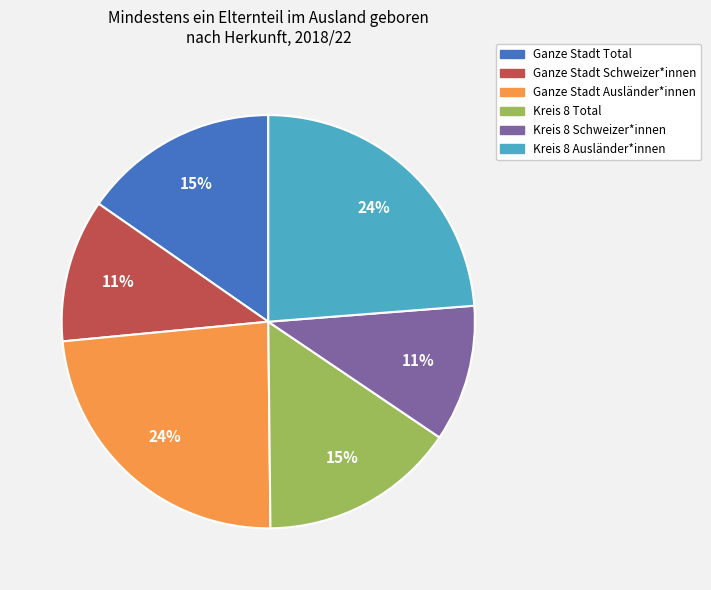

To the nearest percent, what is the average slice percentage?

17%